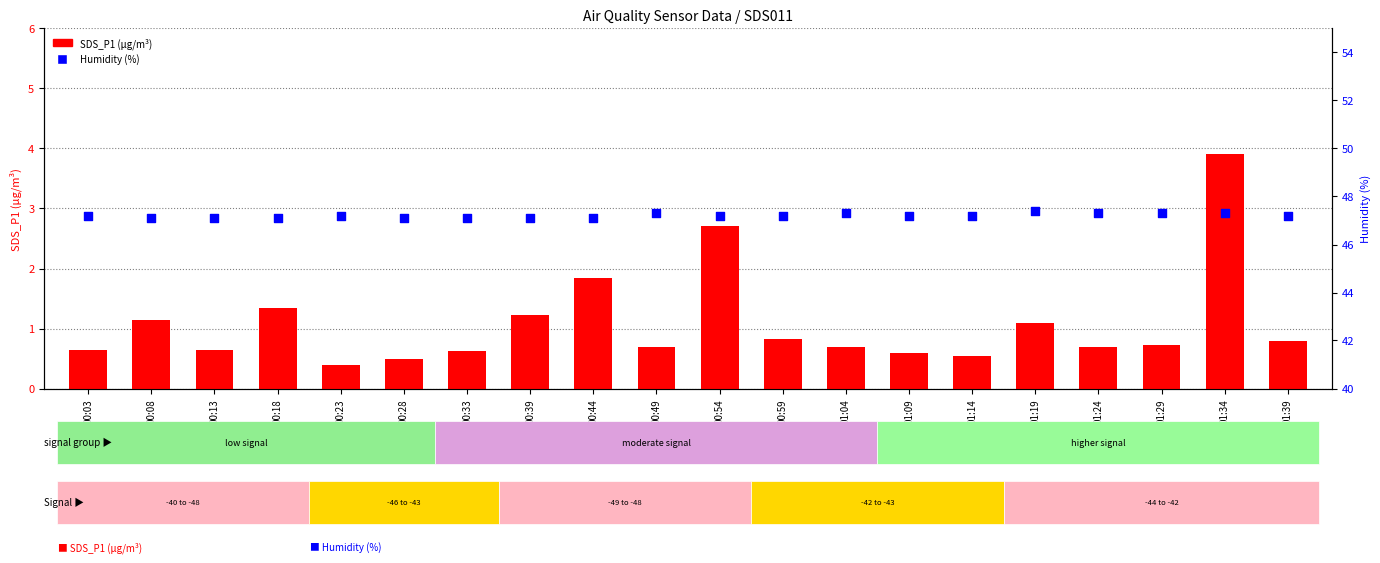

What is the total value across all series at 00:03?

47.9